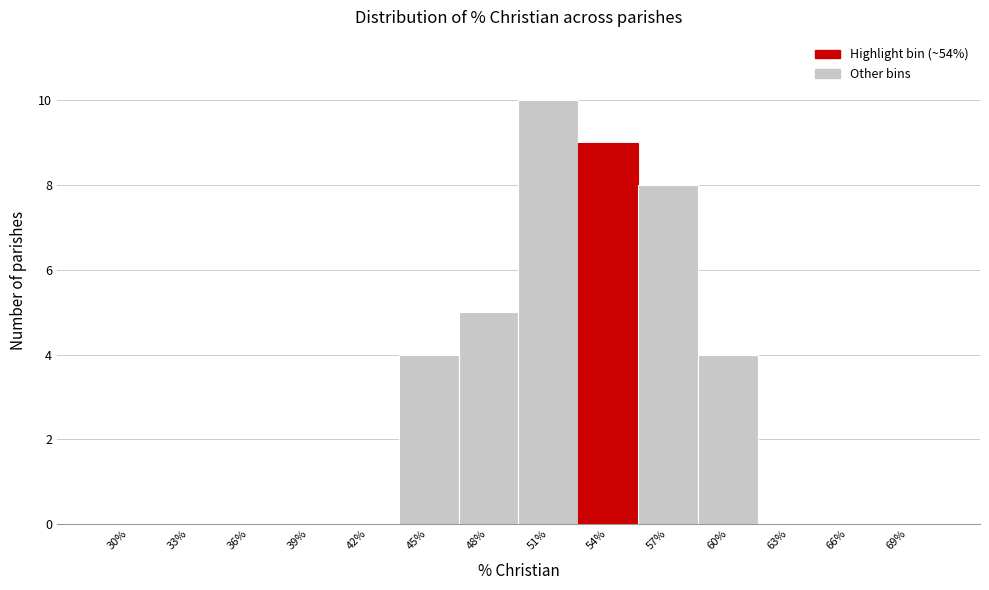

Reading left to right, list all the values displayed in this chart.

30%=0	33%=0	36%=0	39%=0	42%=0	45%=4	48%=5	51%=10	54%=9	57%=8	60%=4	63%=0	66%=0	69%=0